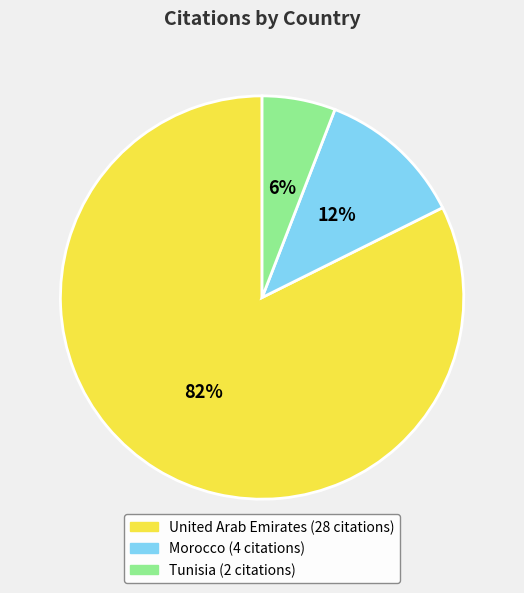

Count the number of slices in the pie.

3